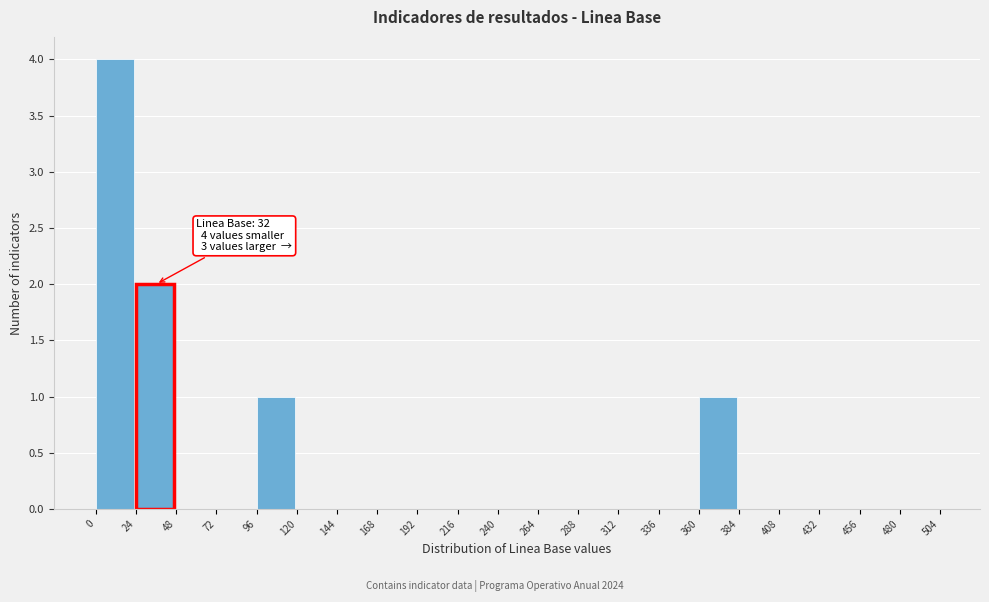

Which range on the x-axis has the tallest bar?

0 to 24